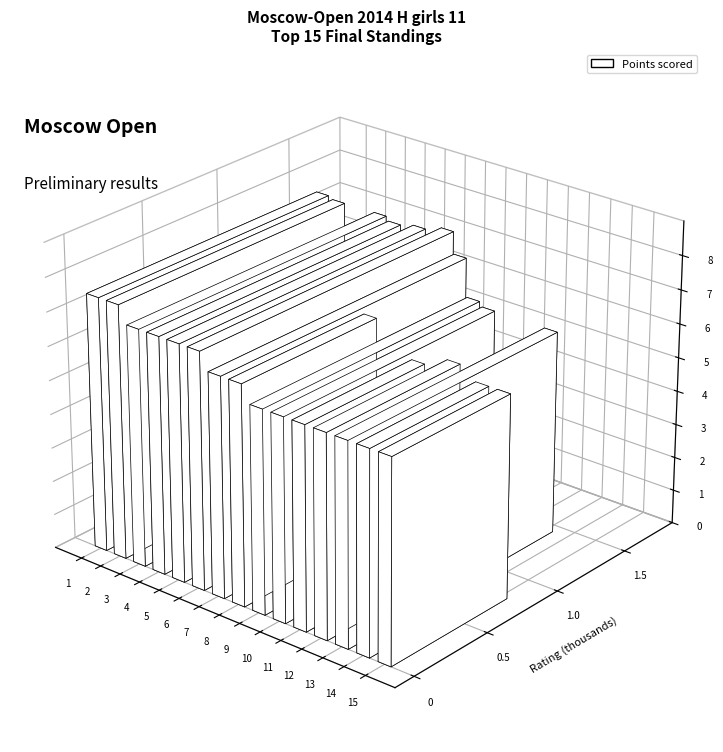

What is the difference between the maximum and minimum values in the Points series?

1.5